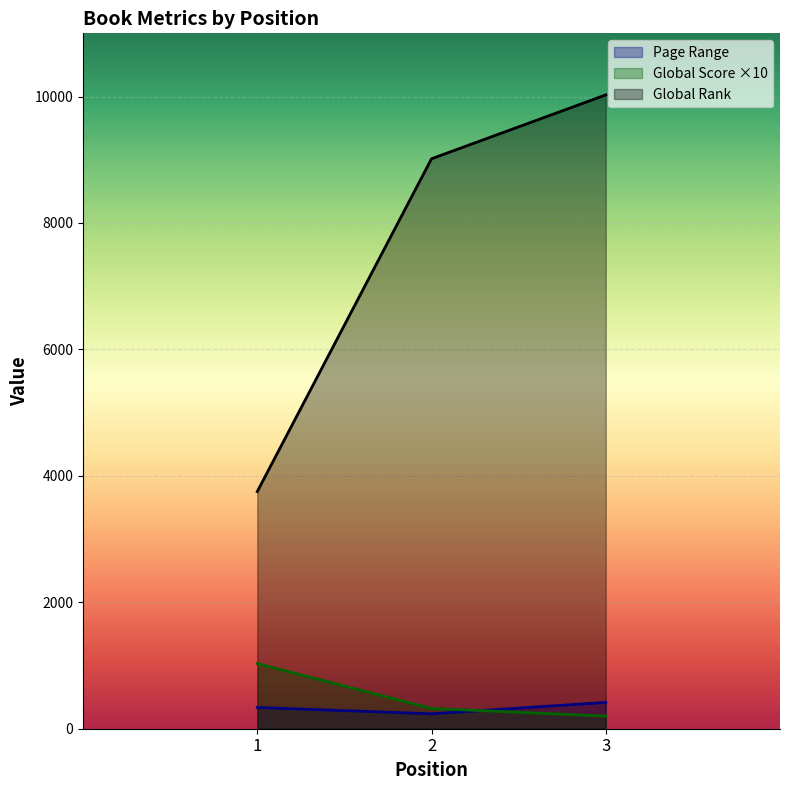

Reading left to right, extract all data points from this chart.

Page Range: 336	236	416
Global Score: 1030	320	200
Global Rank: 3752	9016	10026